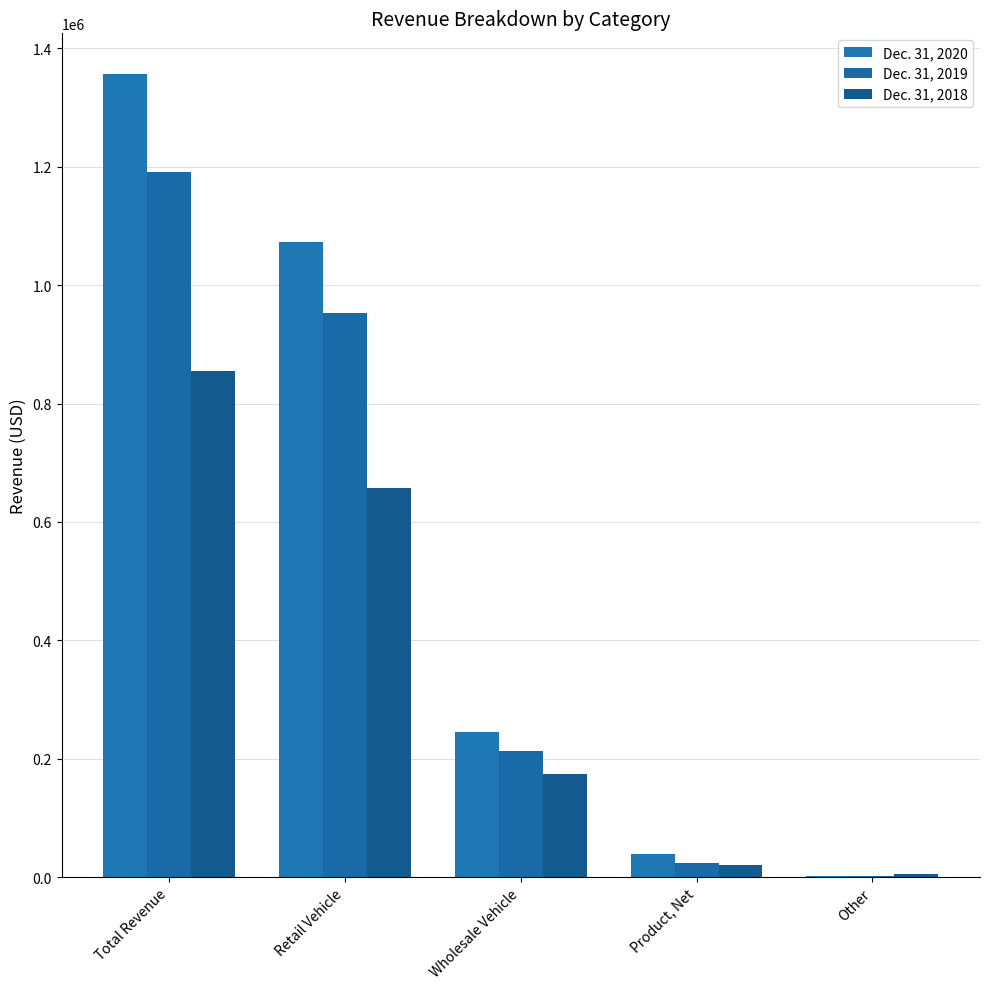

The Dec. 31, 2018 series shows 34558 at Product, Net. True or false?

False